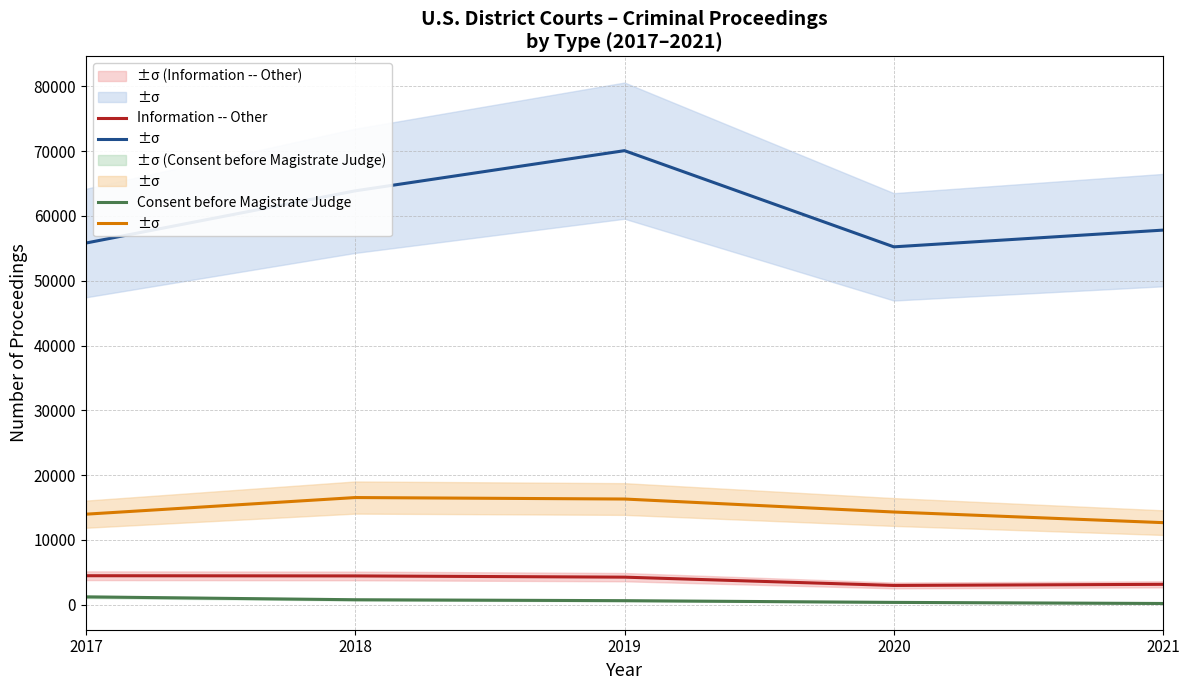

What is the difference between the maximum and second lowest values in the Information -- Indictment Waived series?

2568